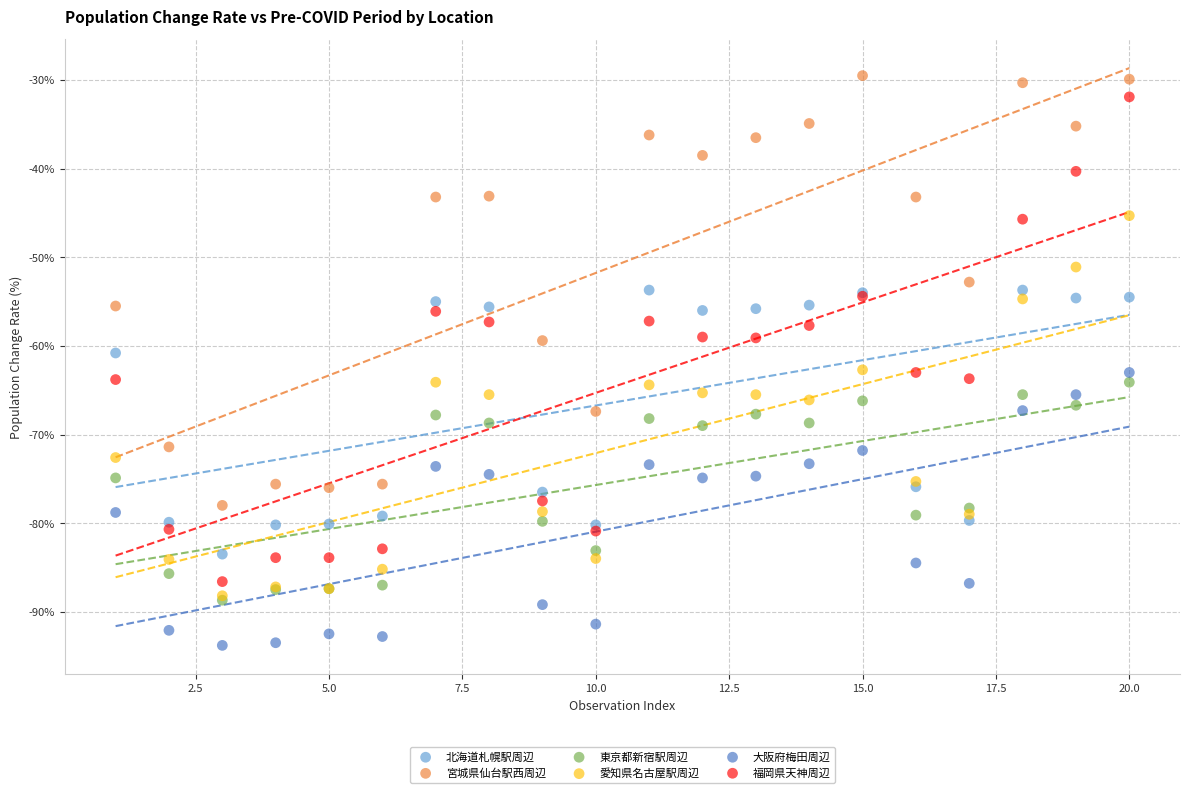

What are all the series names shown in the legend?

北海道札幌駅周辺, 宮城県仙台駅西周辺, 東京都新宿駅周辺, 愛知県名古屋駅周辺, 大阪府梅田周辺, 福岡県天神周辺